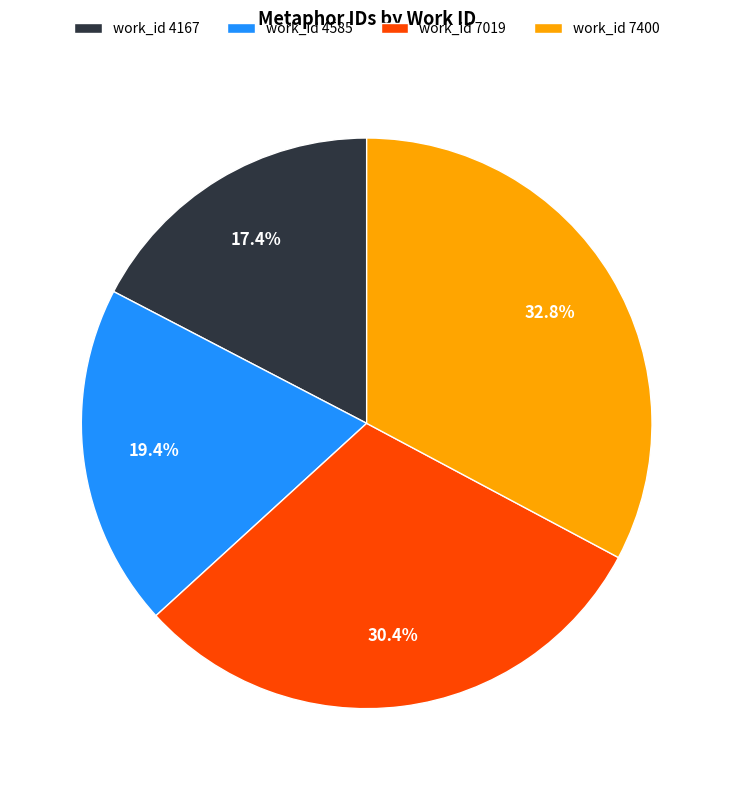

To the nearest percent, what is the difference between the largest and smallest slice percentages?

15%